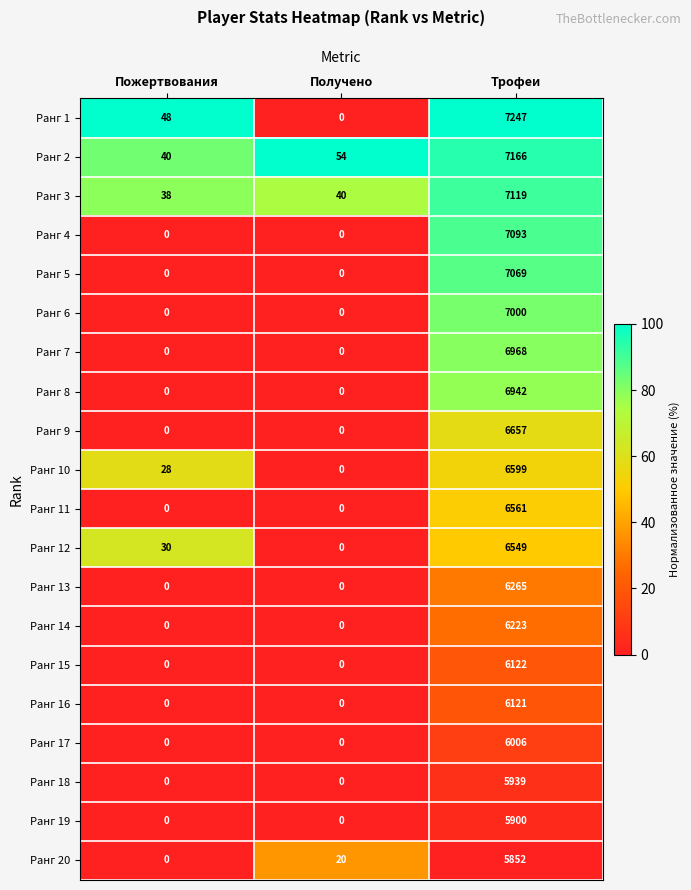

Which series has the widest spread of values?

Ранг 1